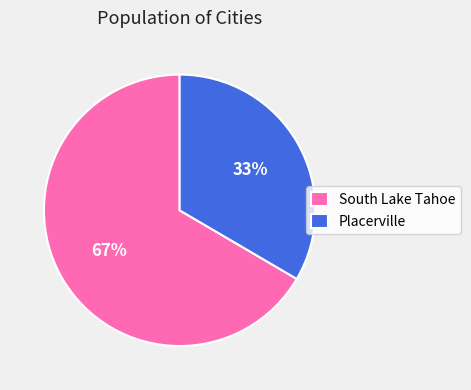

To the nearest percent, what portion does Placerville represent?

33%